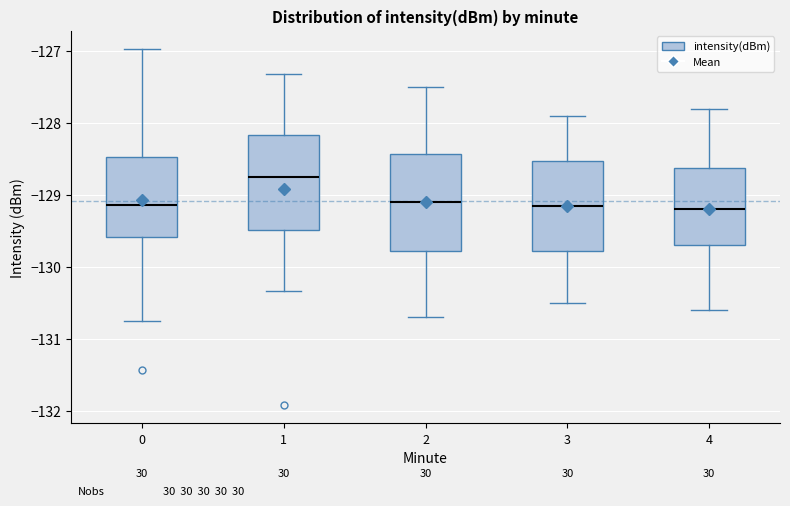

Reading left to right, read every box against the y-axis: the position of its median line, the range the box covers, and the ends of its whiskers. The values are not printed on the chart, so give them approximately, as read against the axis.

0: median -129.1, box -129.6 to -128.5, whiskers -130.8 to -127.0
1: median -128.7, box -129.5 to -128.2, whiskers -130.3 to -127.3
2: median -129.1, box -129.8 to -128.4, whiskers -130.7 to -127.5
3: median -129.1, box -129.8 to -128.5, whiskers -130.5 to -127.9
4: median -129.2, box -129.7 to -128.6, whiskers -130.6 to -127.8